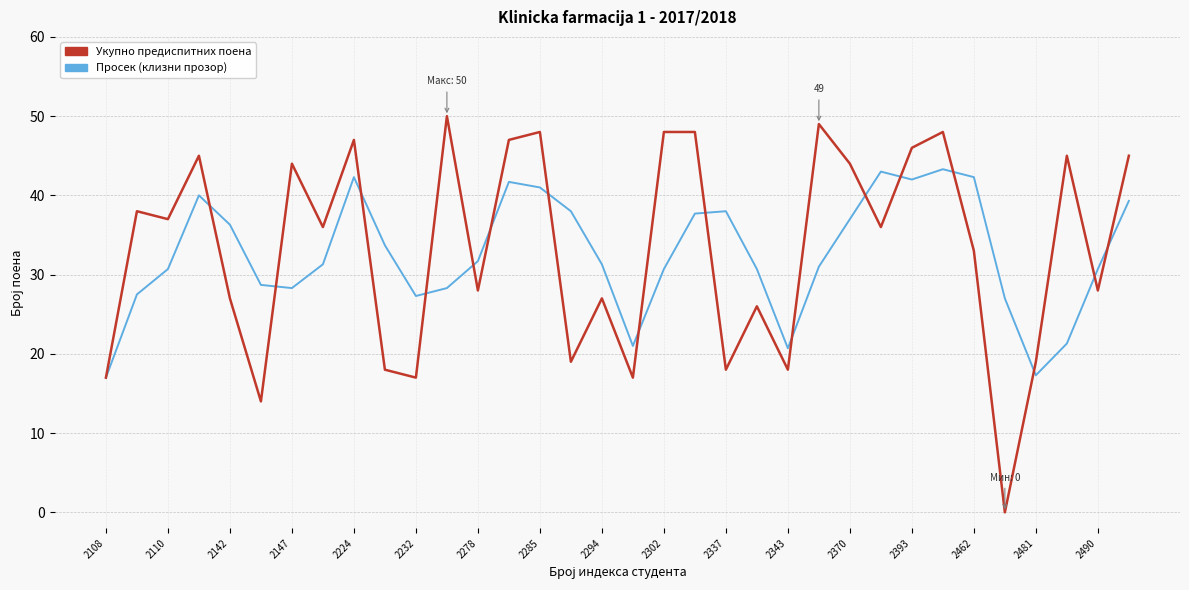

What is the maximum value for Просек (клизни прозор)?

43.3